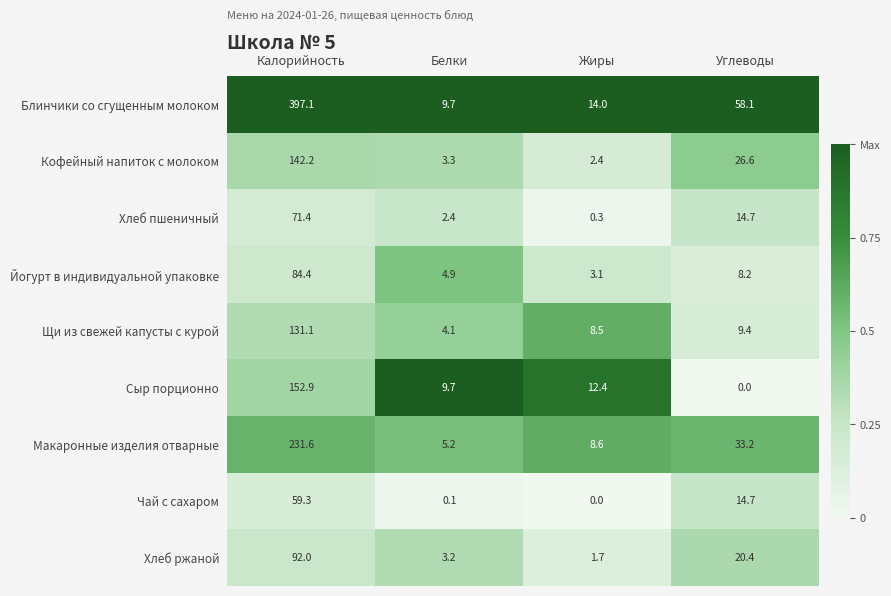

What is the lowest value of the Щи из свежей капусты с курой series?

4.1